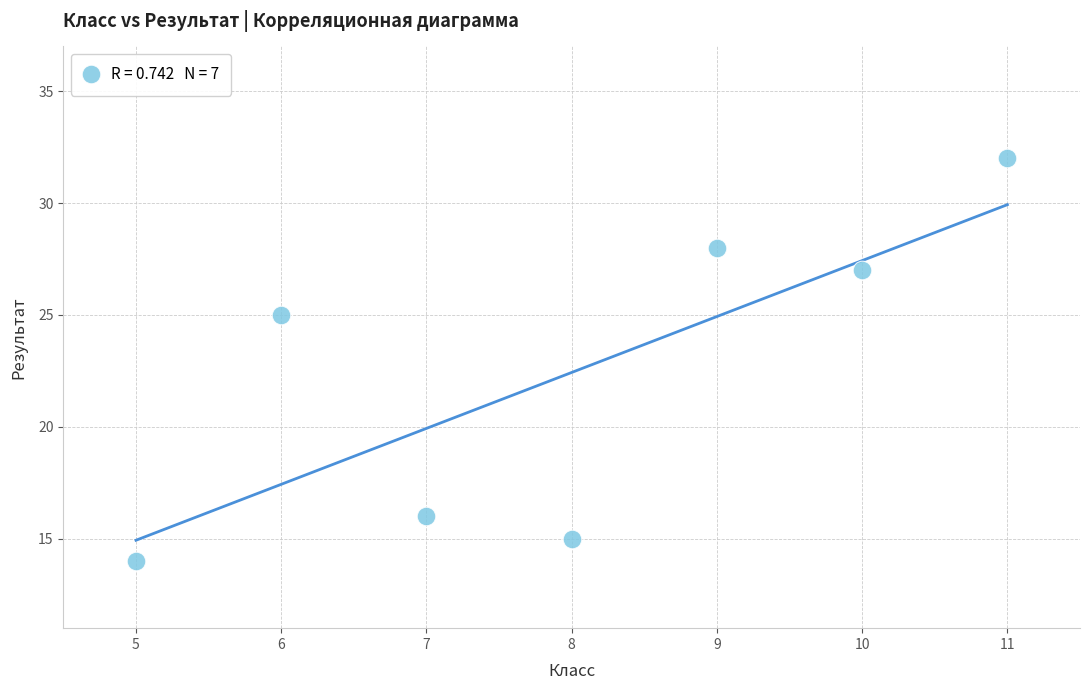

What Y value in the scatter plot is closest to 23?

25